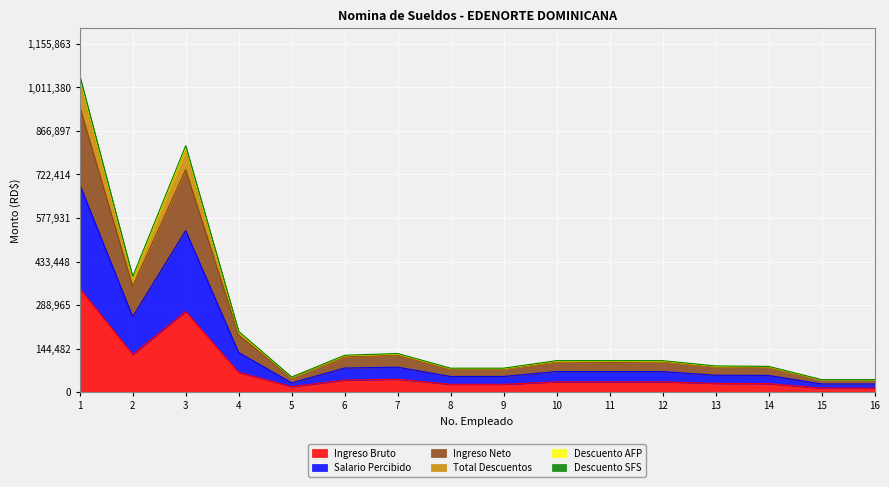

True or false: Ingreso Bruto and Descuento AFP cross at least once.

False